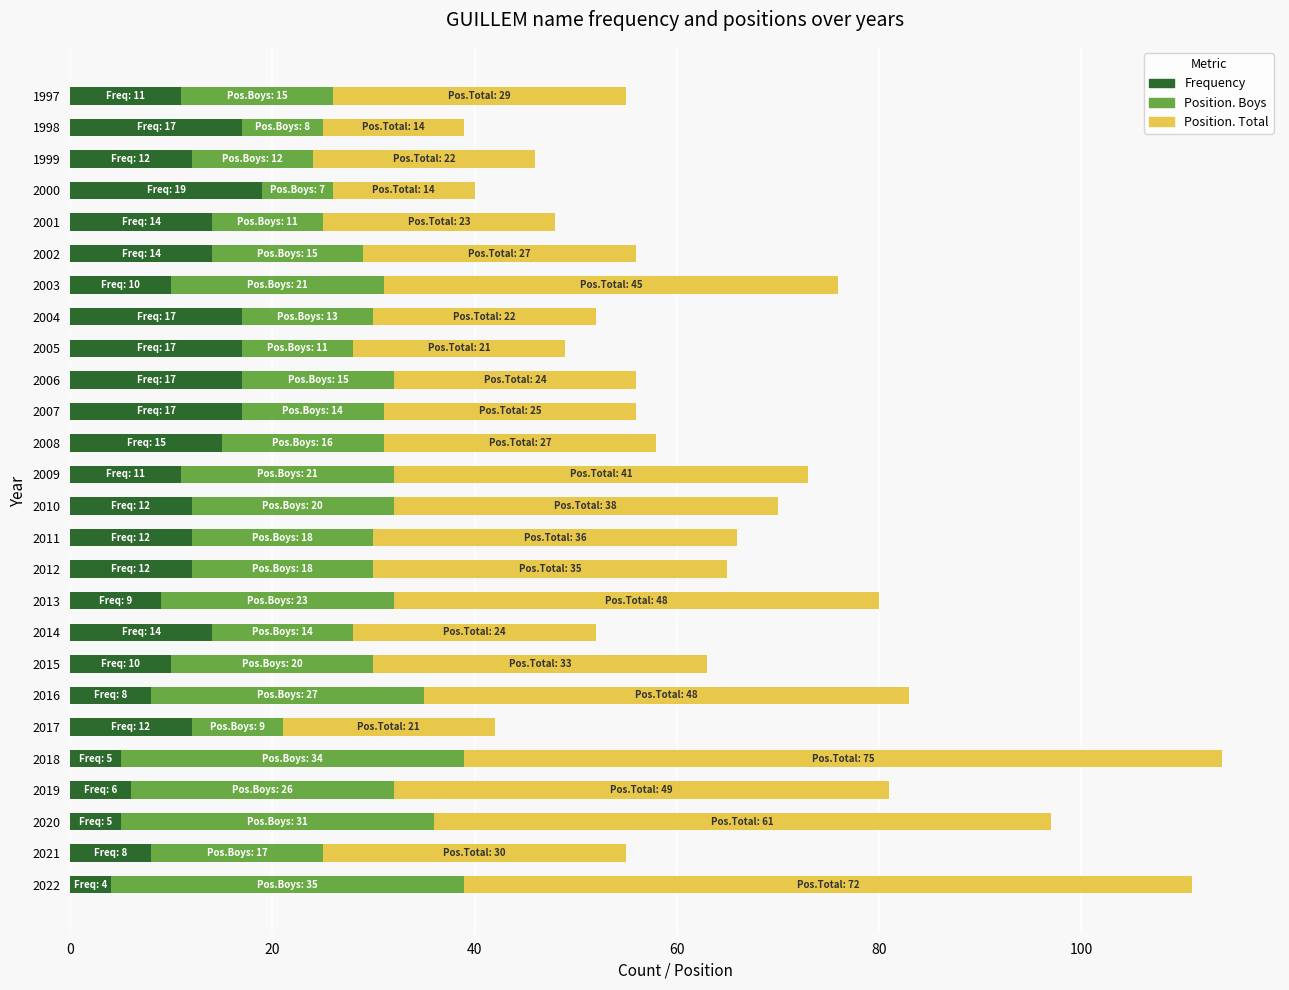

What is the minimum value for Frequency?

4